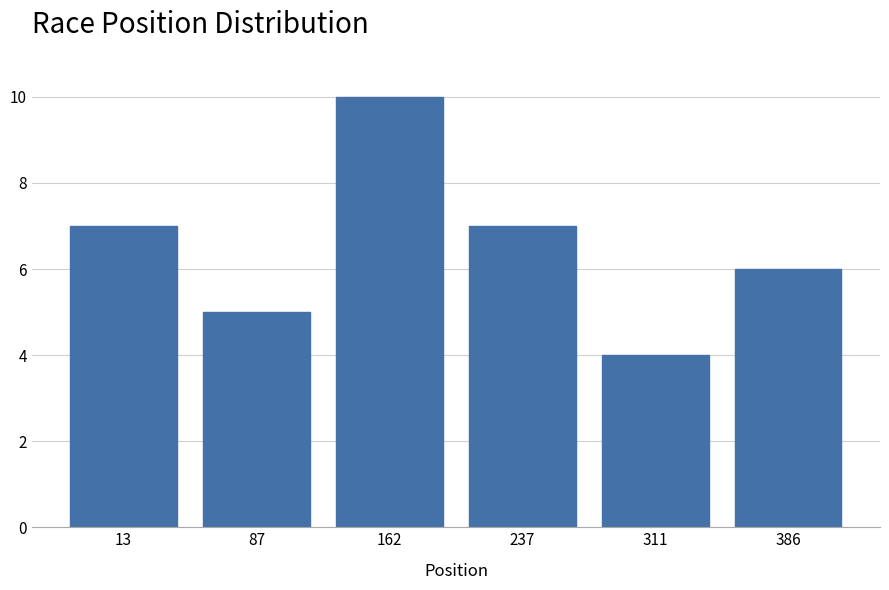

Reading left to right, list all the values displayed in this chart.

7	5	10	7	4	6